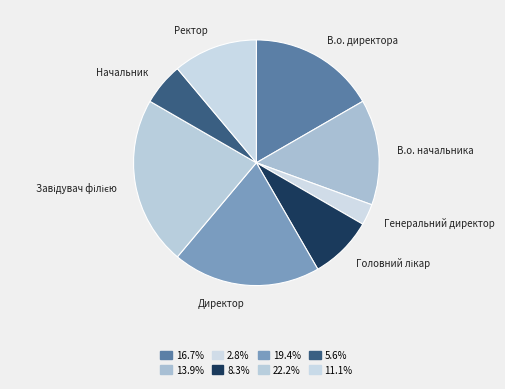

The Ректор slice represents 5% of the pie. True or false?

False